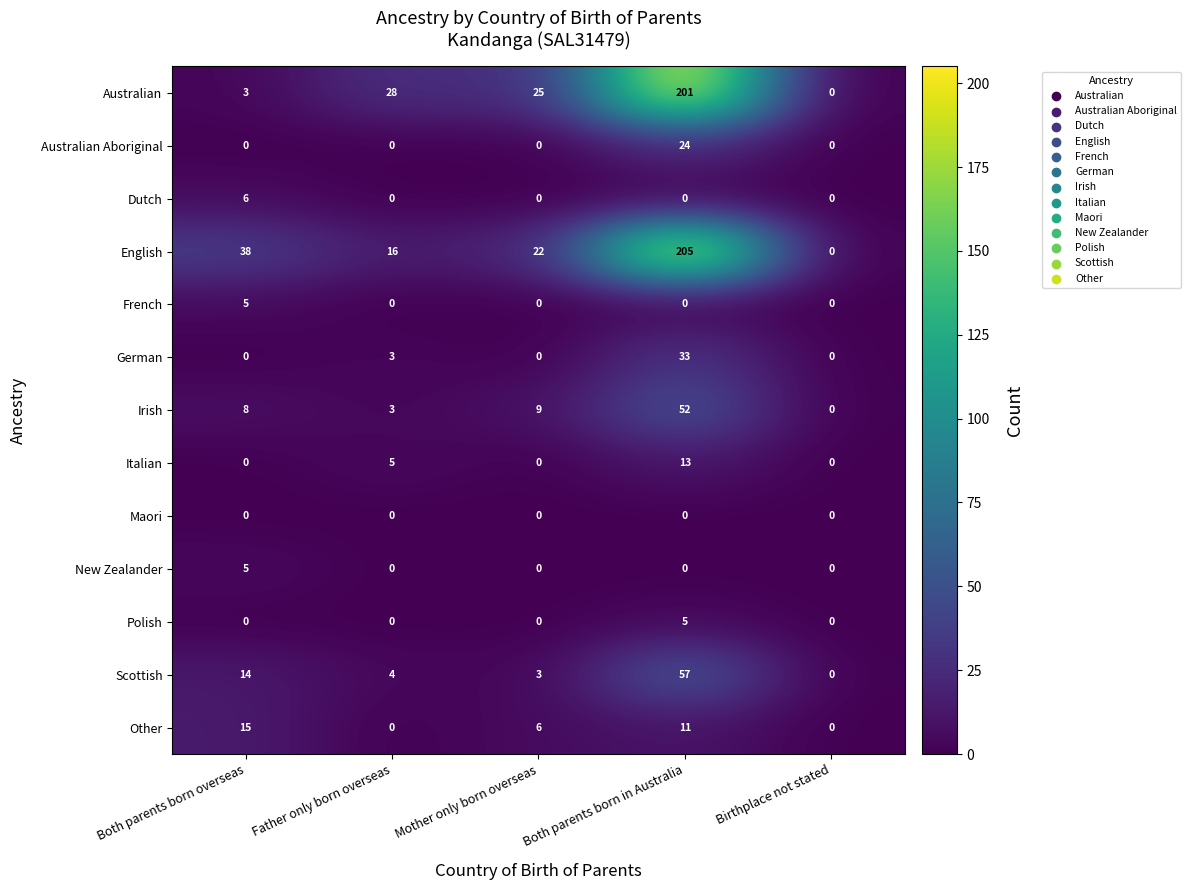

At which label is German closest to 16?

Father only born overseas